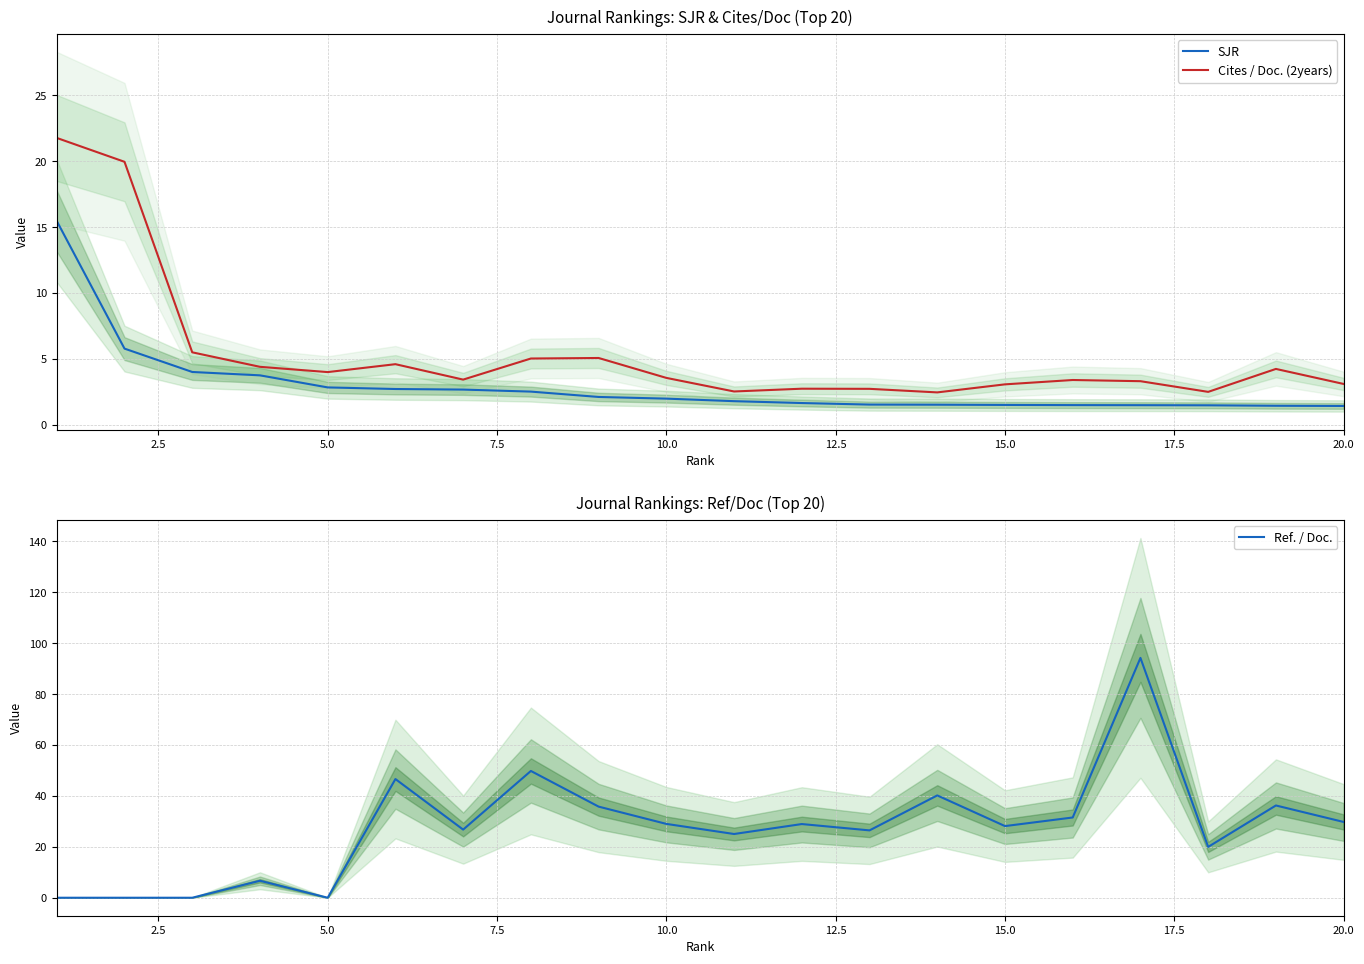

At how many categories does at least one series exceed 52?

1